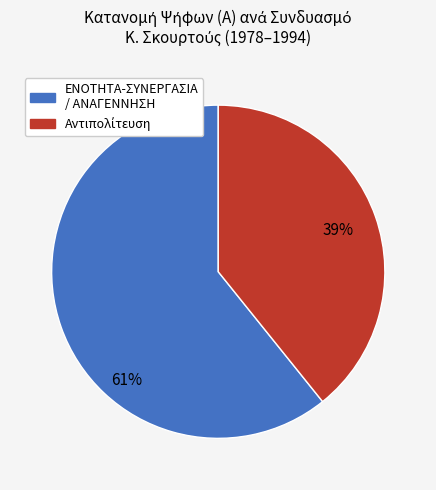

Does any single category account for the majority?

Yes